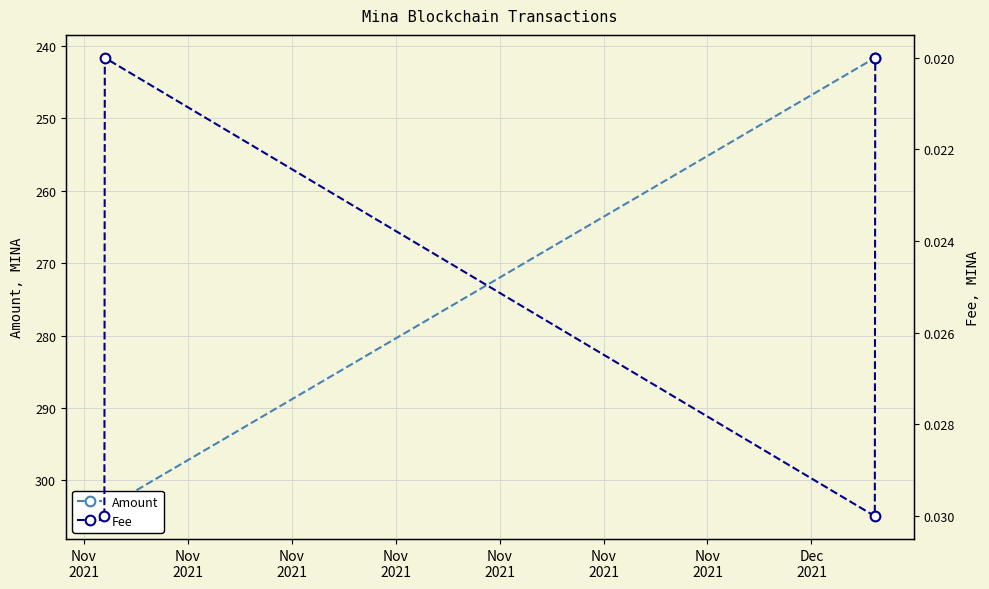

What is the difference between the highest and lowest values at Nov
2021?

304.9